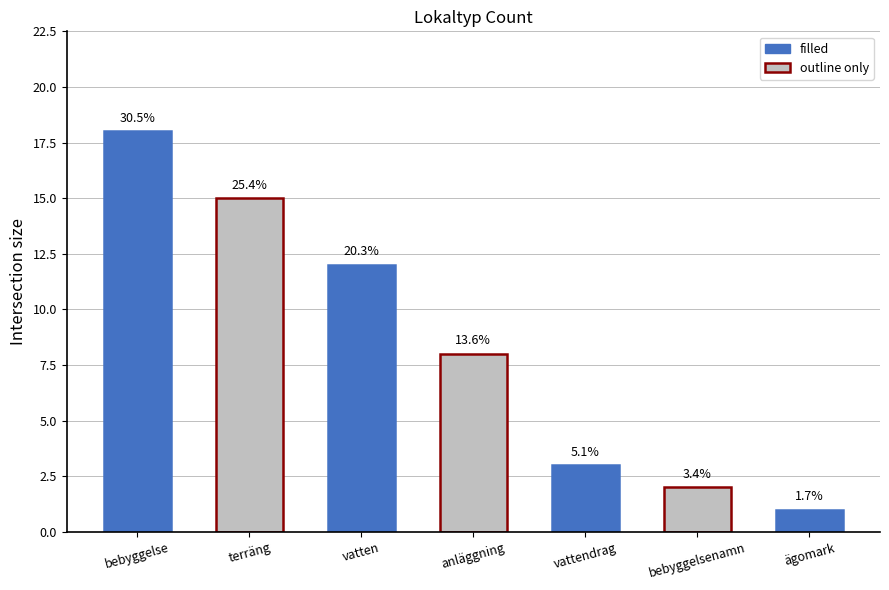

True or false: the data shows 3 at vattendrag.

True